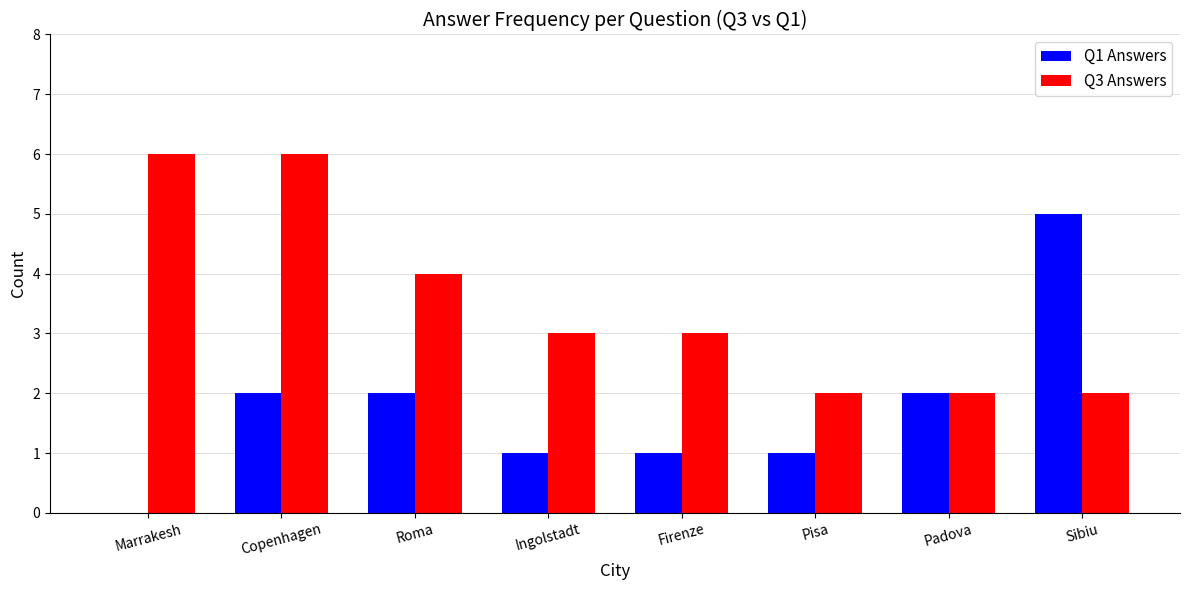

The Q1 Answers series shows 2 at Roma. True or false?

True